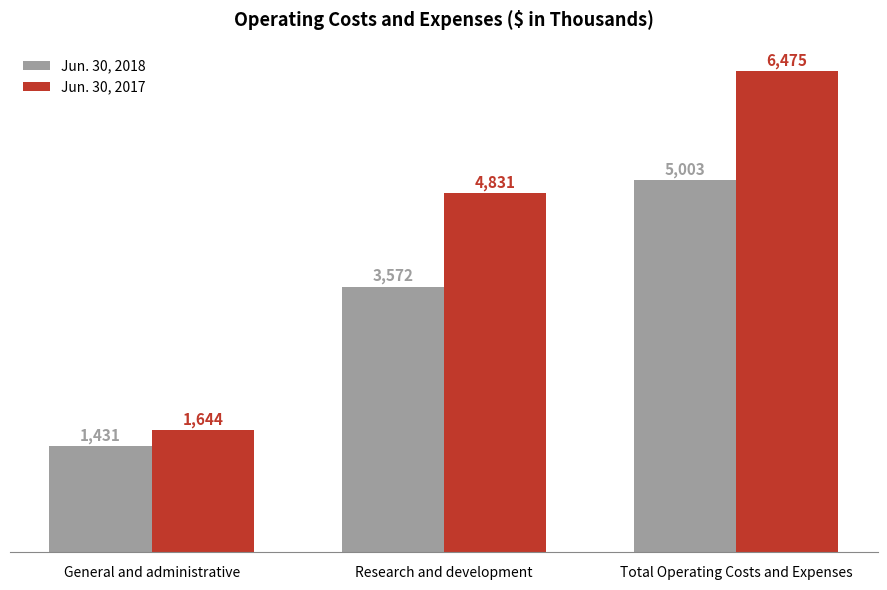

Which category has the highest value in the Jun. 30, 2017 series?

Total Operating Costs and Expenses